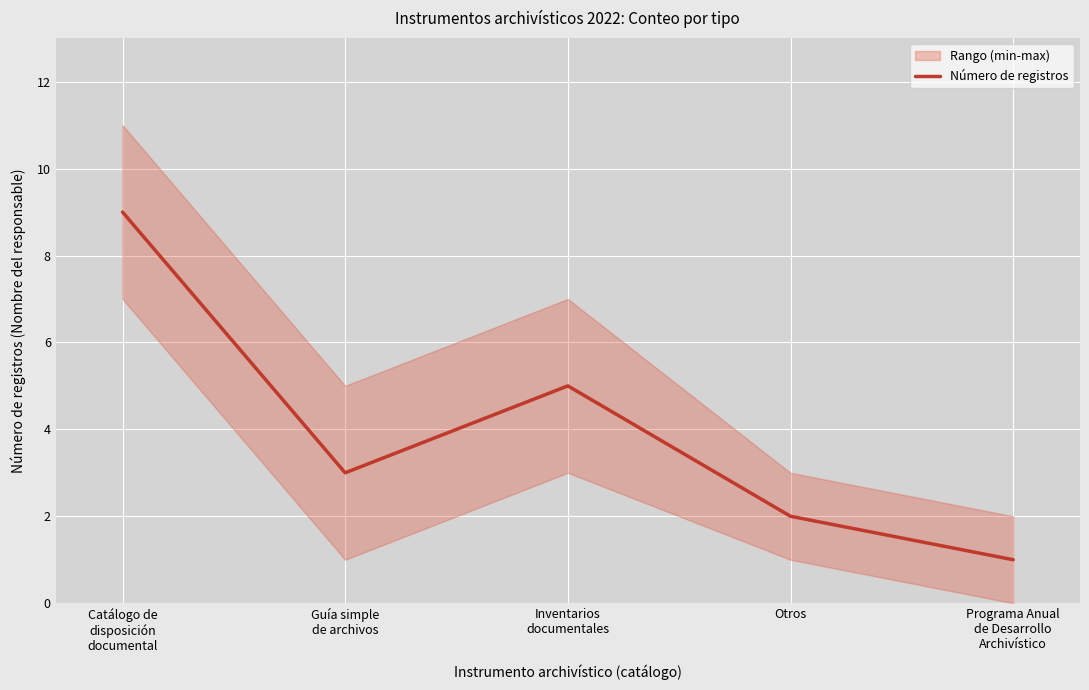

Between Catálogo de
disposición
documental and Programa Anual
de Desarrollo
Archivístico, which is larger?

Catálogo de
disposición
documental